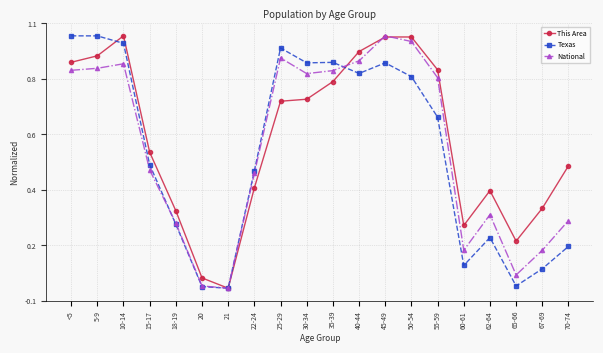

What is the value of the National point at the 15th from the left?

0.8